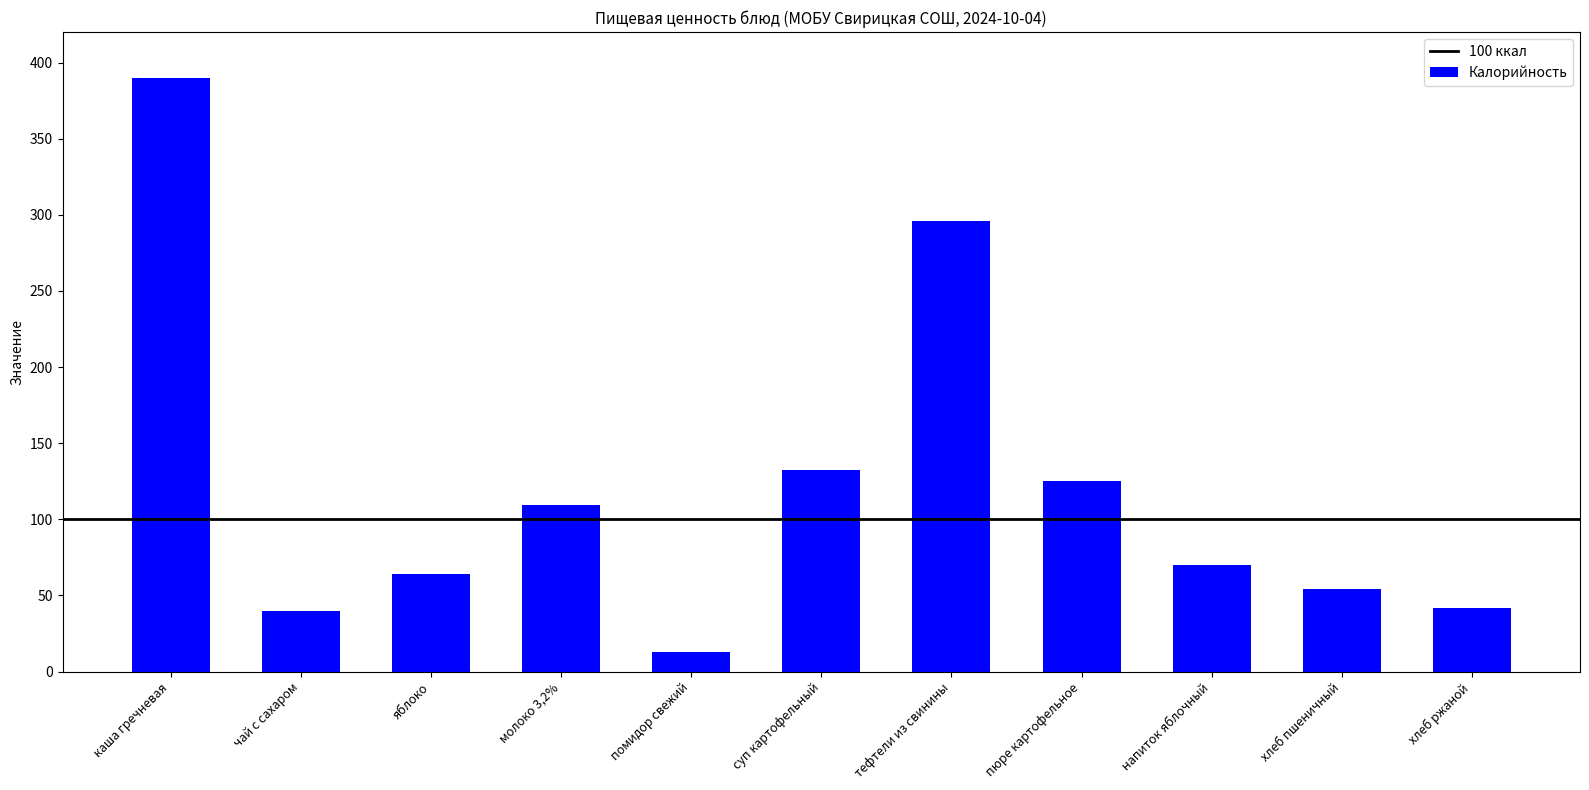

What is the sum of all values?

1335.2